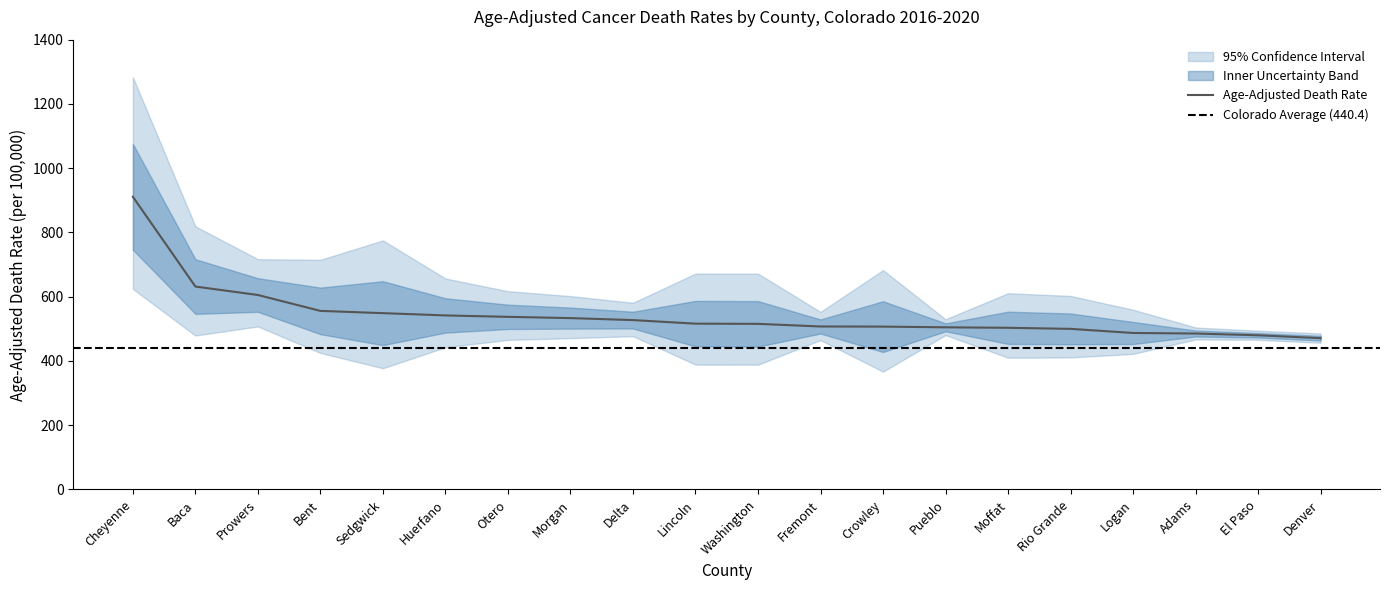

Is the value of Lower CI at Pueblo greater than the value of Age-Adjusted Death Rate at Baca?

No